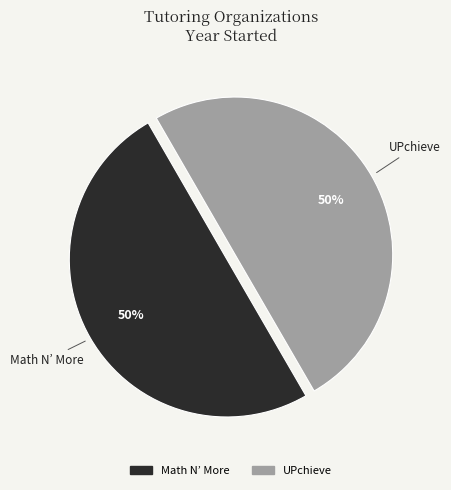

Is it true that Math N’ More is 50% of the pie?

True